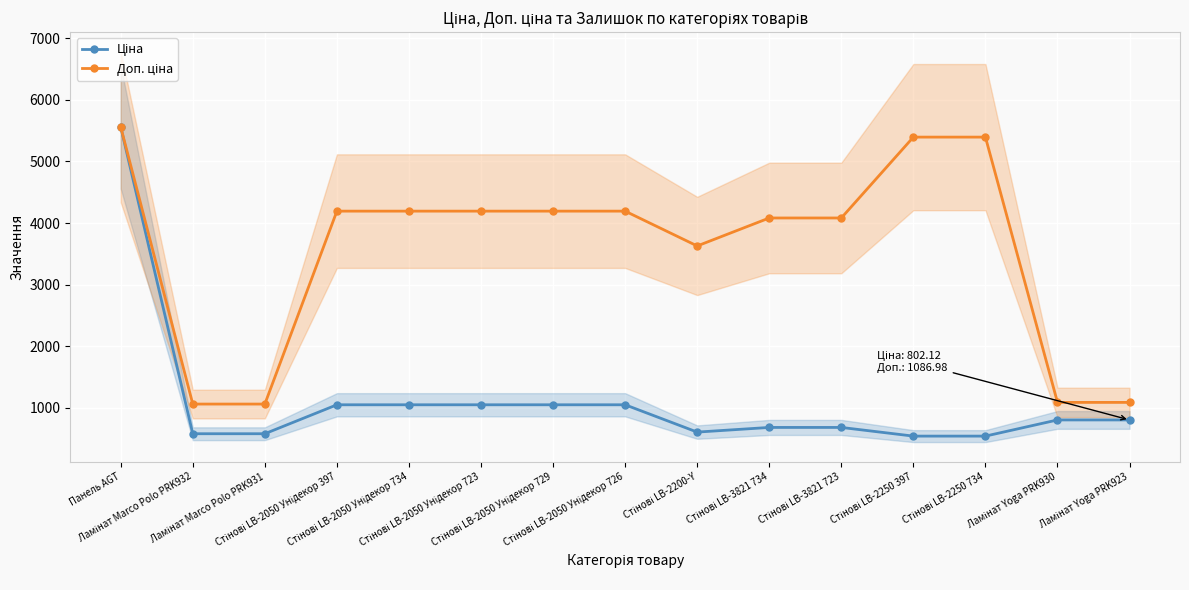

Reading left to right, transcribe all the data shown in this chart.

Ціна: Панель AGT=5560.3	Ламінат Marco Polo PRK932=578.1	Ламінат Marco Polo PRK931=578.1	Стінові LB-2050 Унідекор 397=1048.4	Стінові LB-2050 Унідекор 734=1048.4	Стінові LB-2050 Унідекор 723=1048.4	Стінові LB-2050 Унідекор 729=1048.4	Стінові LB-2050 Унідекор 726=1048.4	Стінові LB-2200-Y=604.6	Стінові LB-3821 734=680.4	Стінові LB-3821 723=680.4	Стінові LB-2250 397=539.6	Стінові LB-2250 734=539.6	Ламінат Yoga PRK930=802.1	Ламінат Yoga PRK923=802.1
Доп. ціна: Панель AGT=5560.3	Ламінат Marco Polo PRK932=1060.0	Ламінат Marco Polo PRK931=1060.0	Стінові LB-2050 Унідекор 397=4193.5	Стінові LB-2050 Унідекор 734=4193.5	Стінові LB-2050 Унідекор 723=4193.5	Стінові LB-2050 Унідекор 729=4193.5	Стінові LB-2050 Унідекор 726=4193.5	Стінові LB-2200-Y=3627.9	Стінові LB-3821 734=4082.3	Стінові LB-3821 723=4082.3	Стінові LB-2250 397=5395.7	Стінові LB-2250 734=5395.7	Ламінат Yoga PRK930=1087.0	Ламінат Yoga PRK923=1087.0